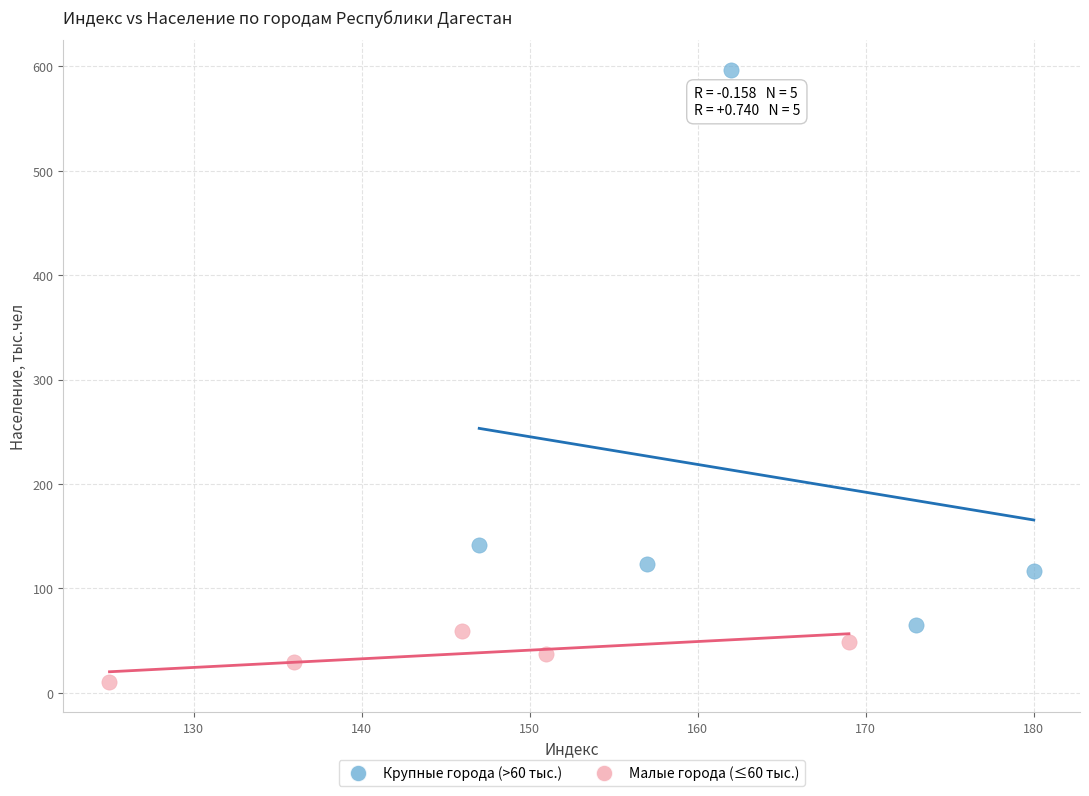

Which series contains the lowest Y value?

Малые города (≤60 тыс.)